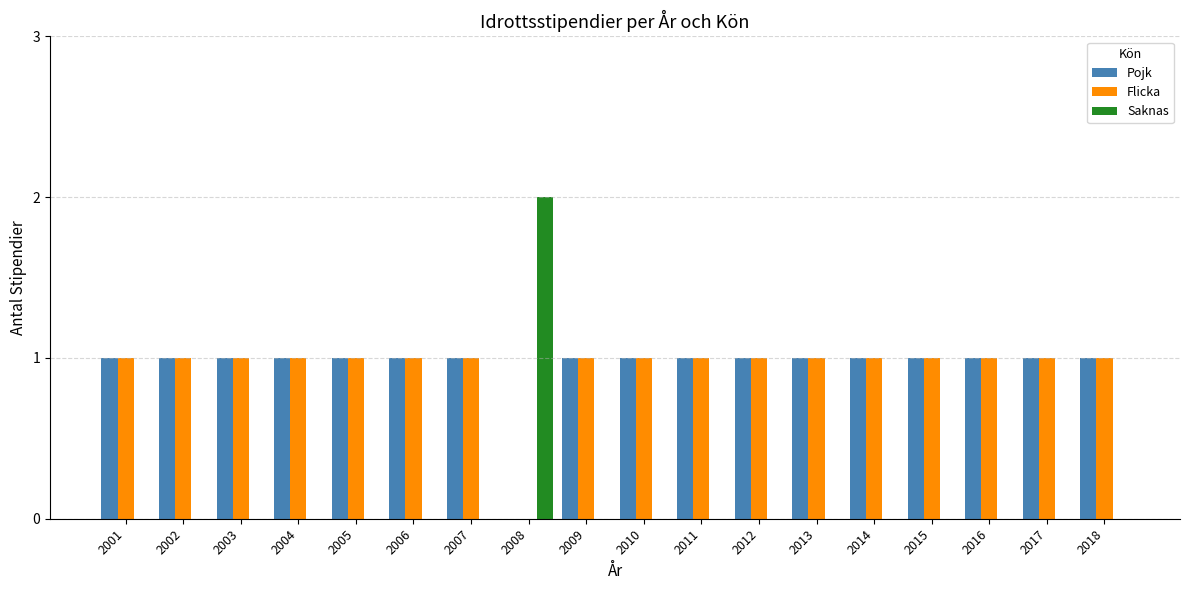

At which label does Saknas reach its peak?

2008